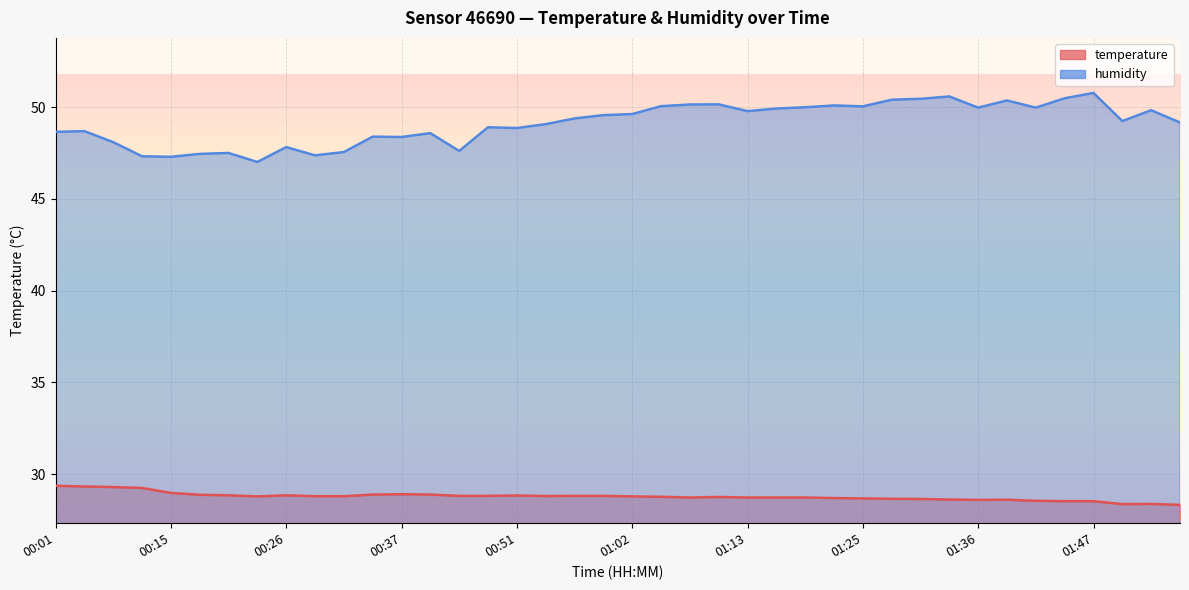

How many lines are shown in the chart?

2